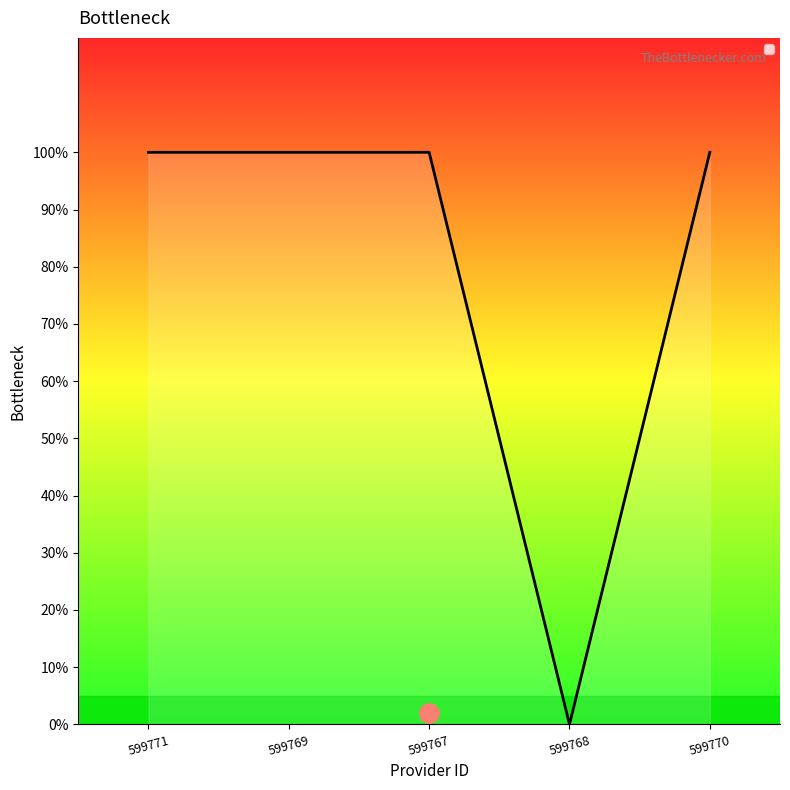

Does the chart display data point markers on the line(s)?

No